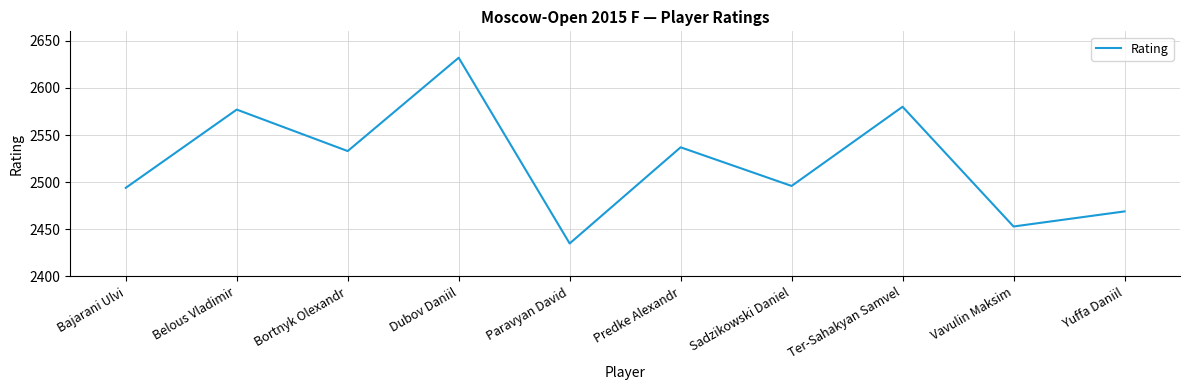

Between Sadzikowski Daniel and Yuffa Daniil, which is larger?

Sadzikowski Daniel